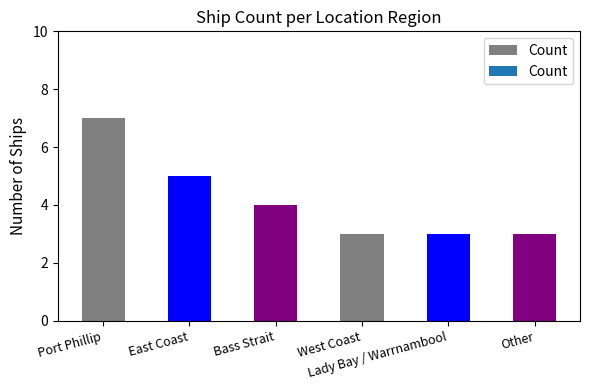

What is the maximum value shown in the chart?

7